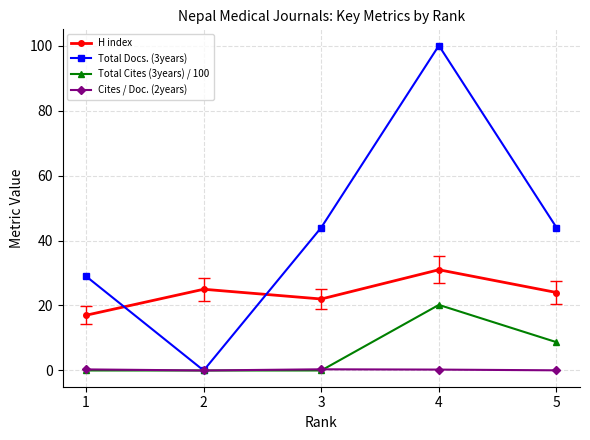

What is the lowest value of the H index series?

17.0